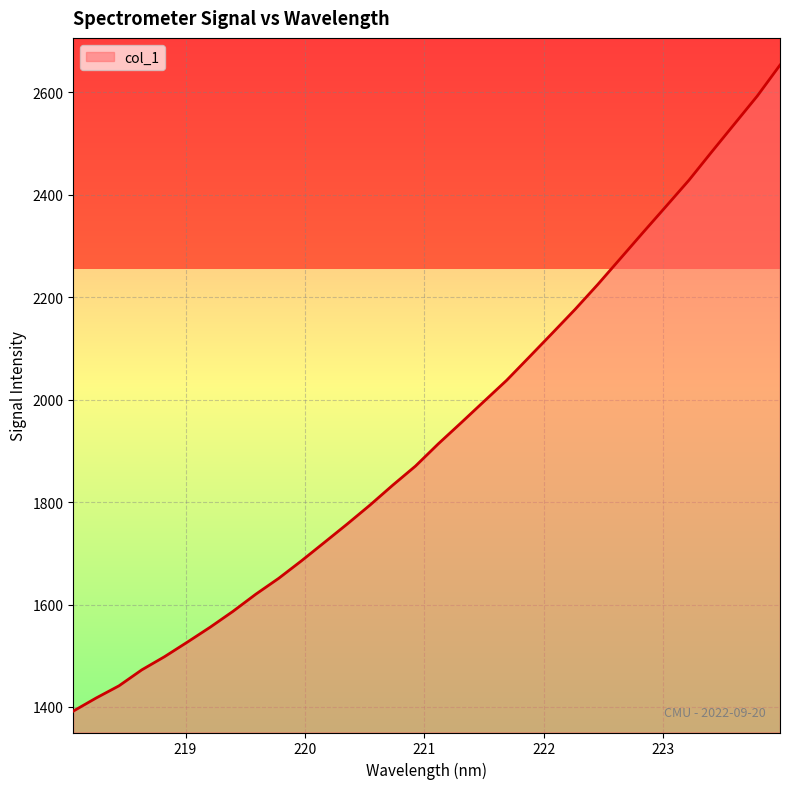

What is the maximum value shown in the chart?

2652.9